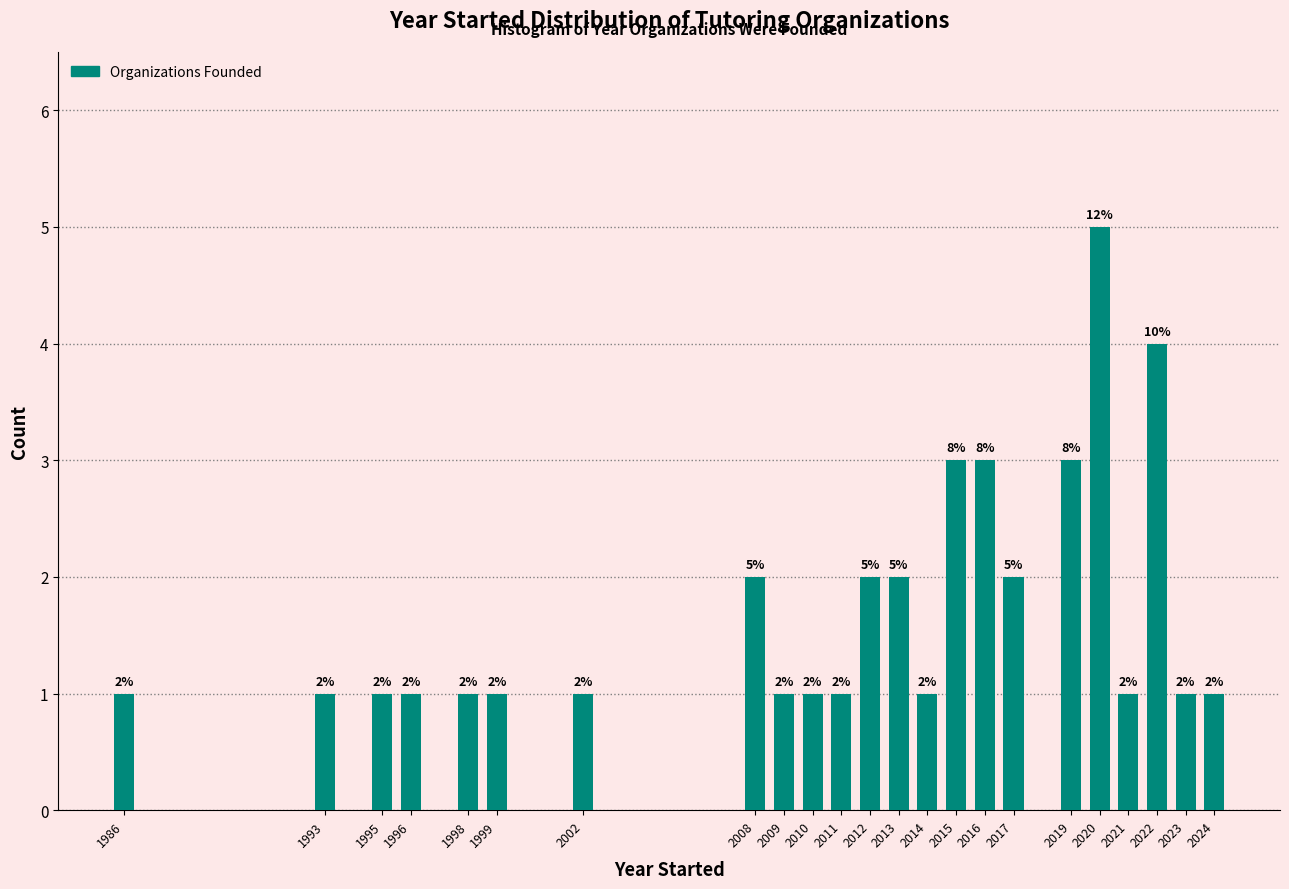

Reading left to right, transcribe all the data shown in this chart.

1	1	1	1	1	1	1	2	1	1	1	2	2	1	3	3	2	3	5	1	4	1	1